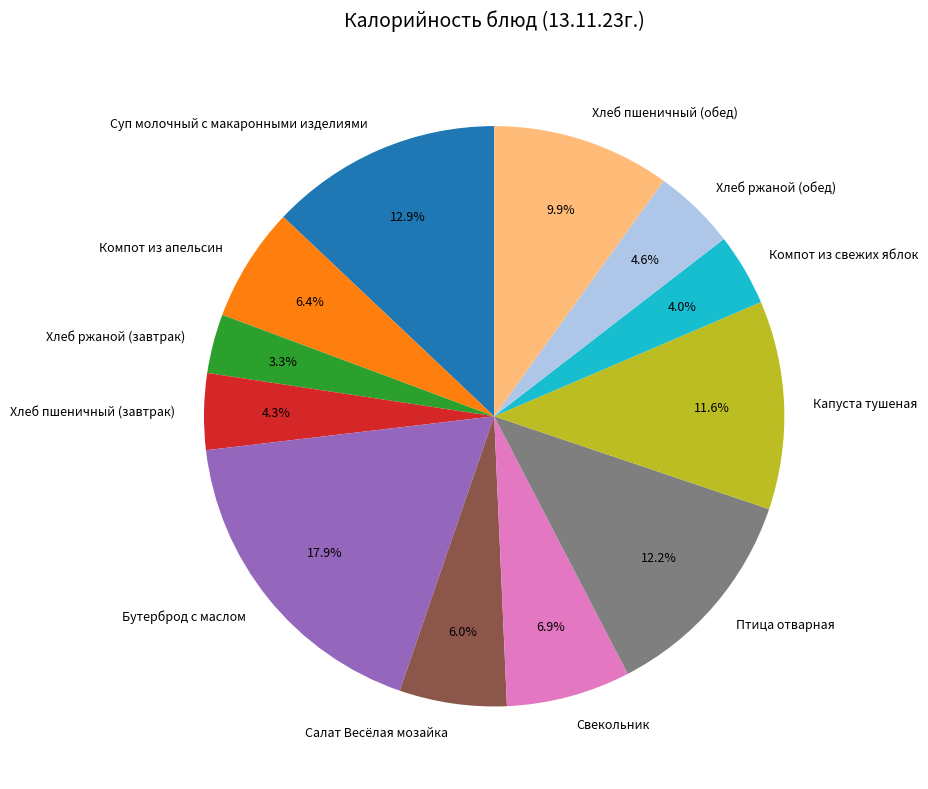

Does any single category account for the majority?

No